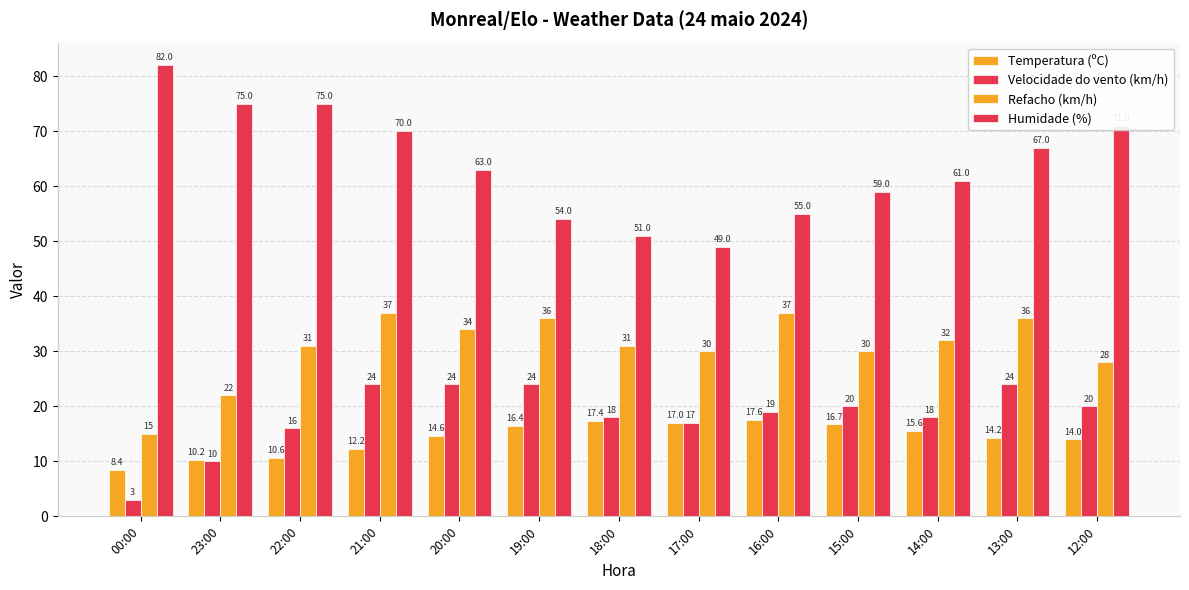

What is the approximate value of Humidade (%) at 13:00?

67.0